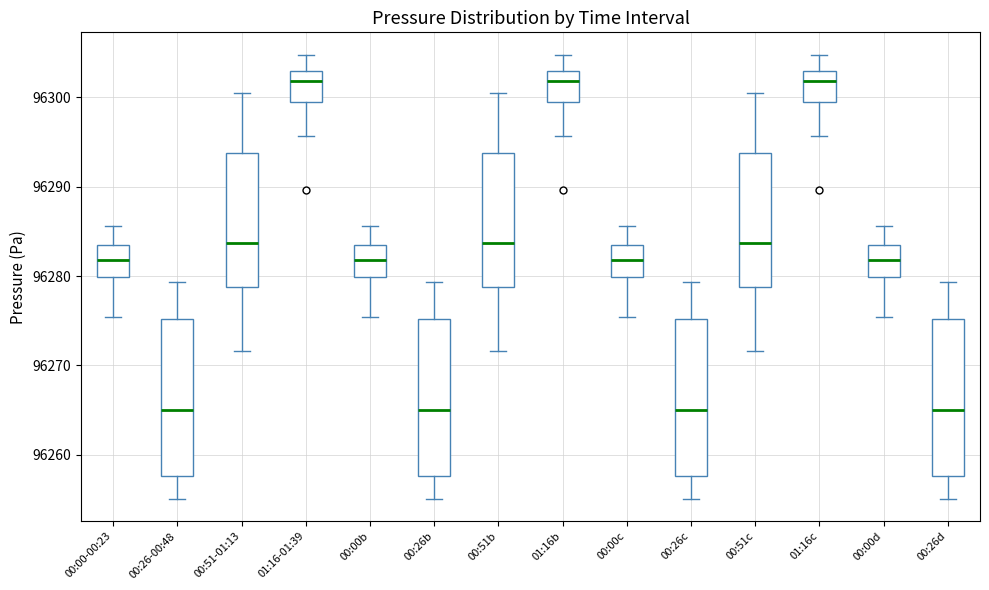

Reading left to right, transcribe this box plot: for each box, give where its median line is, the range the box spans, and where its two whiskers end, as read against the y-axis. The values are not printed on the chart, so give them approximately, as read against the axis.

00:00-00:23: median 96282, box 96280 to 96283, whiskers 96275 to 96286
00:26-00:48: median 96265, box 96258 to 96275, whiskers 96255 to 96279
00:51-01:13: median 96284, box 96279 to 96294, whiskers 96272 to 96300
01:16-01:39: median 96302, box 96299 to 96303, whiskers 96296 to 96305
00:00b: median 96282, box 96280 to 96283, whiskers 96275 to 96286
00:26b: median 96265, box 96258 to 96275, whiskers 96255 to 96279
00:51b: median 96284, box 96279 to 96294, whiskers 96272 to 96300
01:16b: median 96302, box 96299 to 96303, whiskers 96296 to 96305
00:00c: median 96282, box 96280 to 96283, whiskers 96275 to 96286
00:26c: median 96265, box 96258 to 96275, whiskers 96255 to 96279
00:51c: median 96284, box 96279 to 96294, whiskers 96272 to 96300
01:16c: median 96302, box 96299 to 96303, whiskers 96296 to 96305
00:00d: median 96282, box 96280 to 96283, whiskers 96275 to 96286
00:26d: median 96265, box 96258 to 96275, whiskers 96255 to 96279